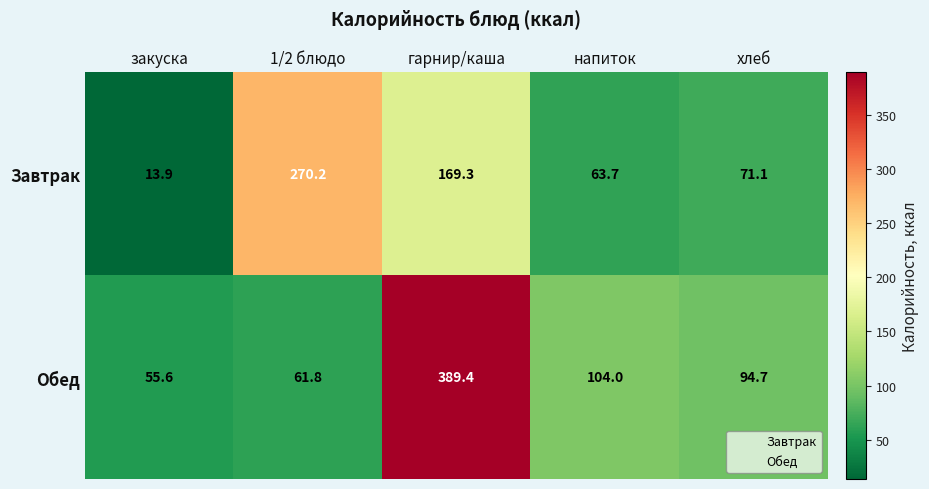

List the series in order of their overall mean, highest first.

Обед, Завтрак